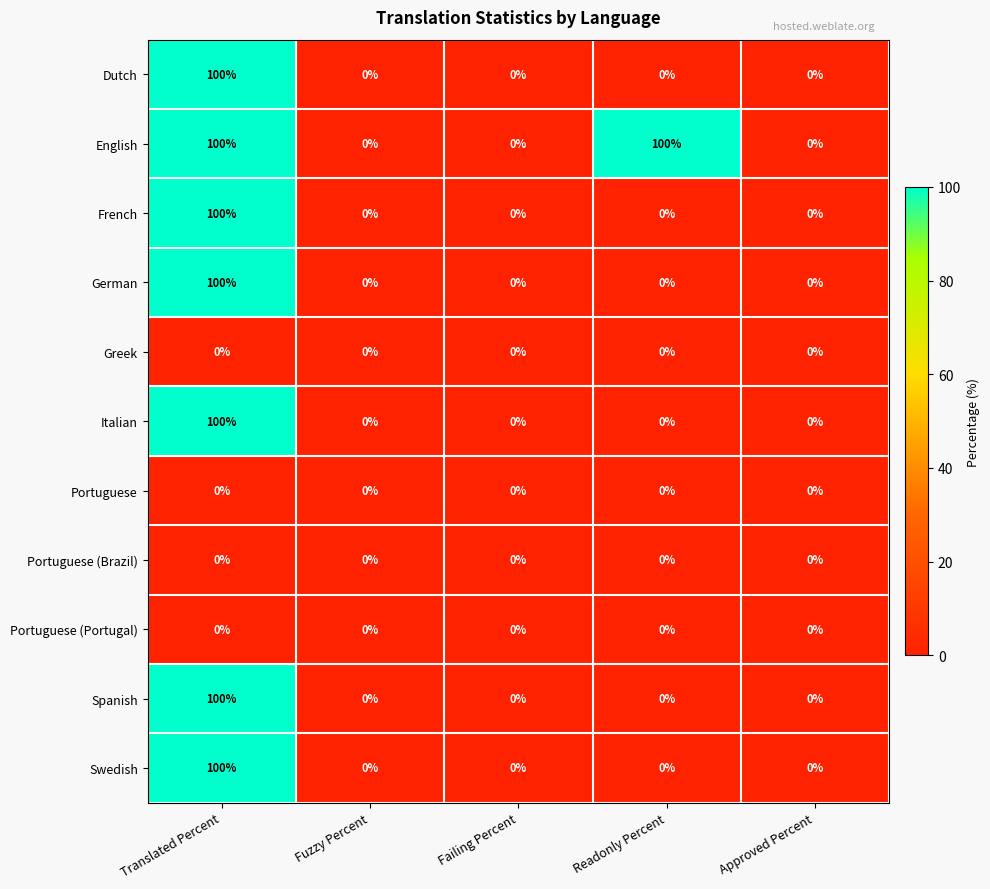

What is the greatest value displayed?

100